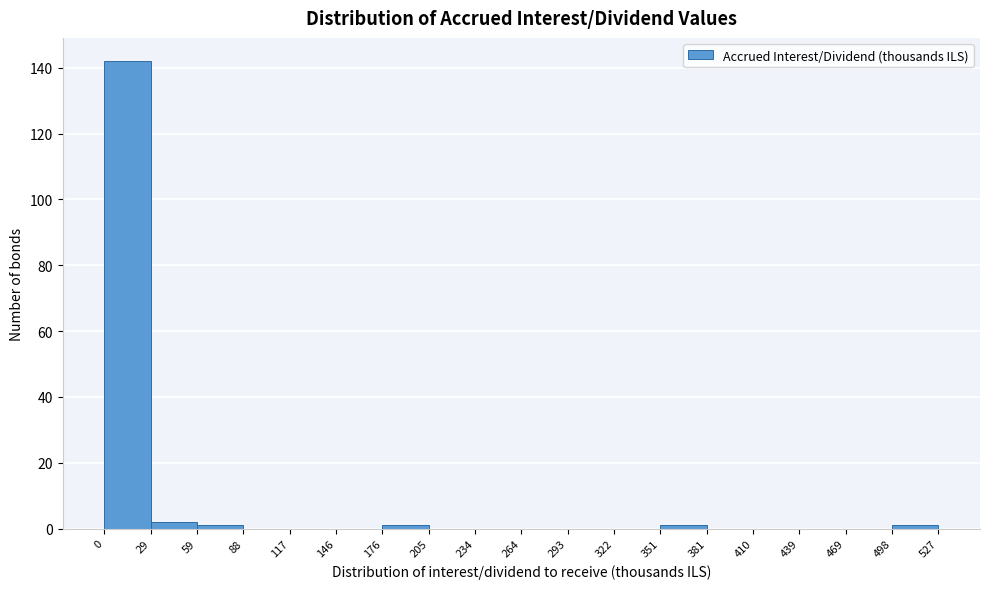

Reading left to right, list every bar in this chart as the range it spans on the x-axis followed by its height. The values are not printed on the chart, so give them approximately, as read against the axis.

0 to 29: 142
29 to 59: 2
59 to 88: under 2
88 to 117: 0
117 to 146: 0
146 to 176: 0
176 to 205: under 2
205 to 234: 0
234 to 264: 0
264 to 293: 0
293 to 322: 0
322 to 351: 0
351 to 381: under 2
381 to 410: 0
410 to 439: 0
439 to 469: 0
469 to 498: 0
498 to 527: under 2